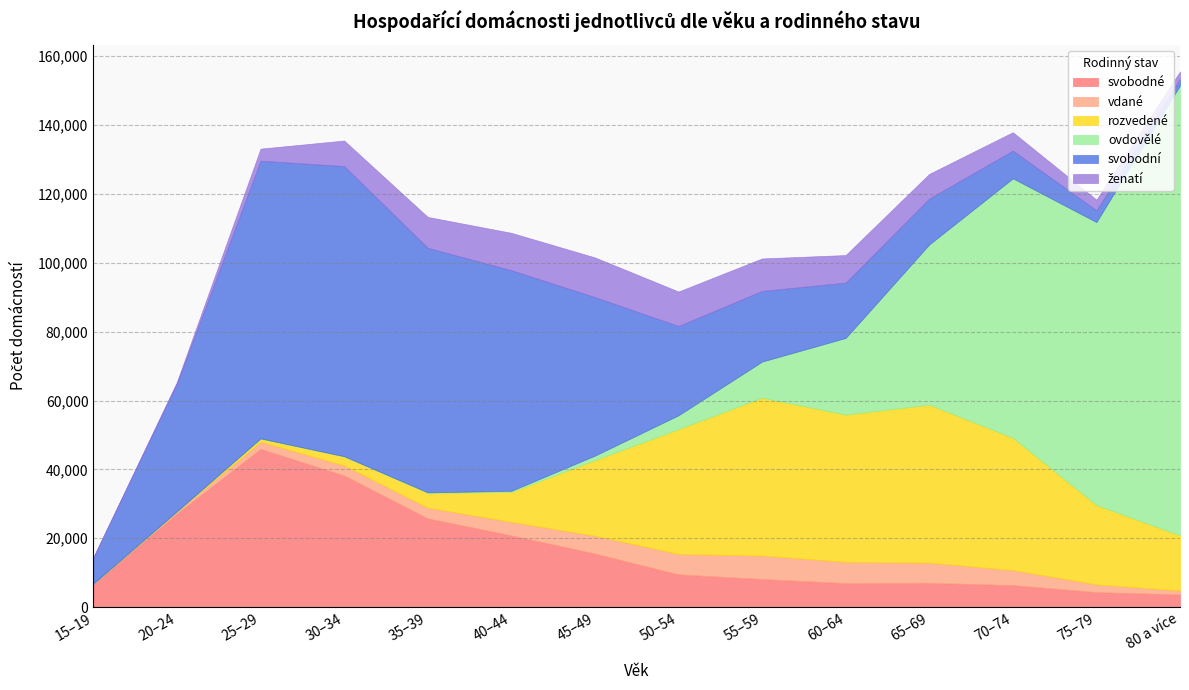

Is the value of svobodné at 30–34 greater than the value of svobodní at 40–44?

No